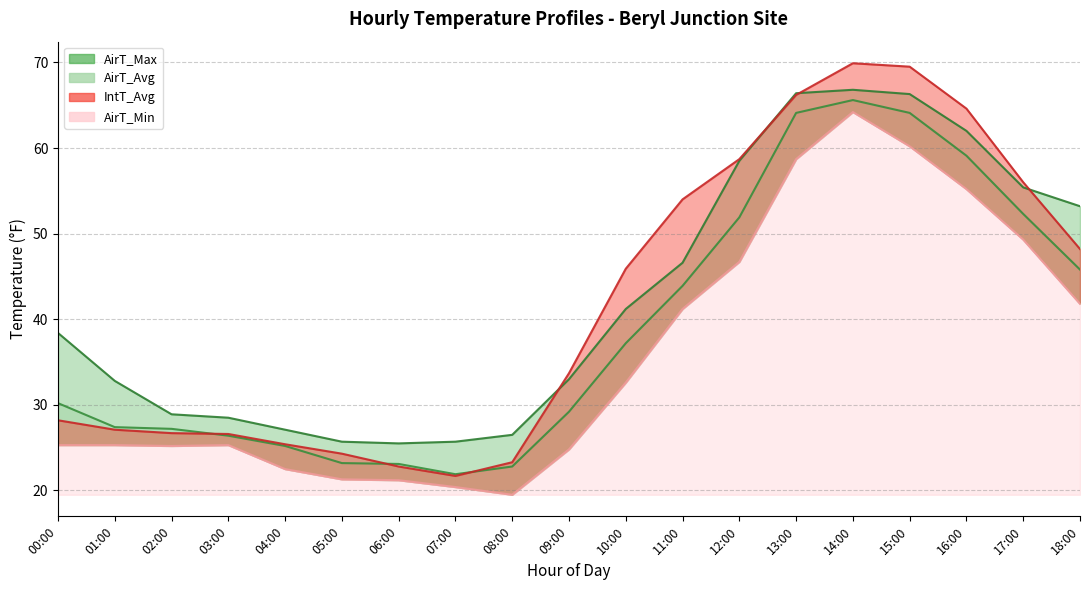

List the series in order of their peak value, lowest first.

AirT_Min, AirT_Avg, AirT_Max, IntT_Avg